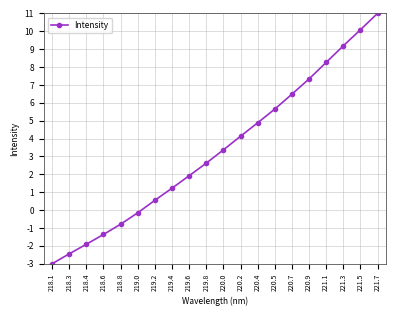

What is the ratio of the value at 221.5 to the value at 221.1?

1.2